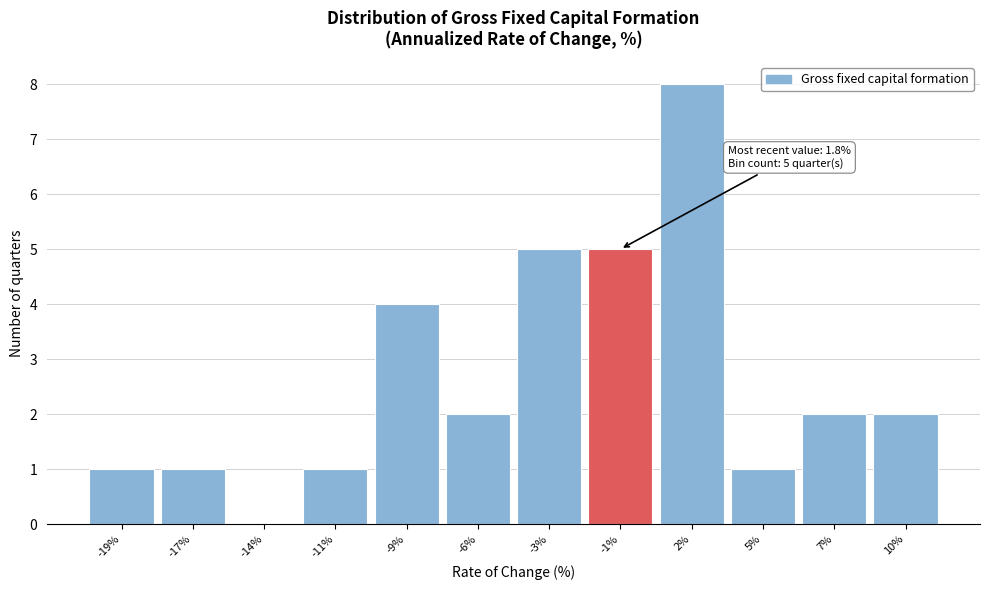

Reading left to right, transcribe all the data shown in this chart.

-19%=1	-17%=1	-14%=0	-11%=1	-9%=4	-6%=2	-3%=5	-1%=5	2%=8	5%=1	7%=2	10%=2